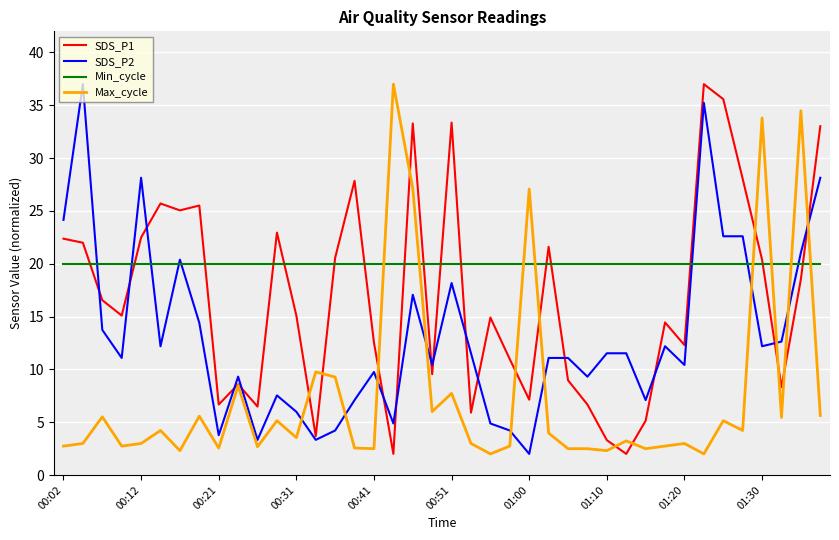

True or false: Max_cycle and Min_cycle cross at least once.

True